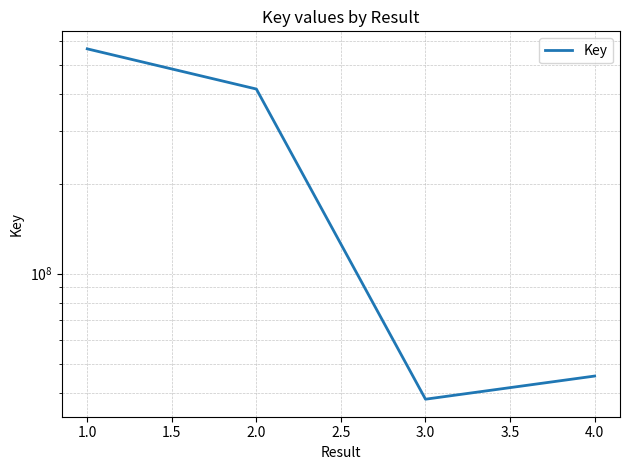

What is the sum of all values?

1061925248